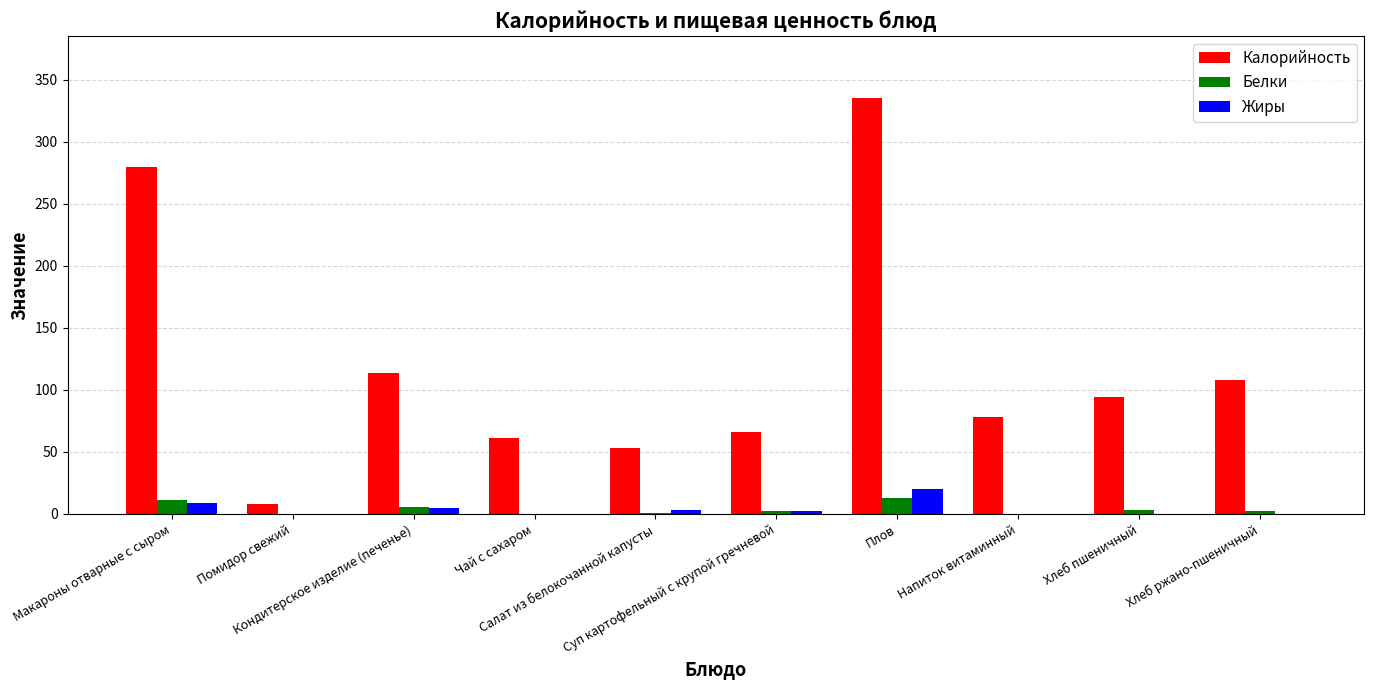

How many groups of bars are there?

10